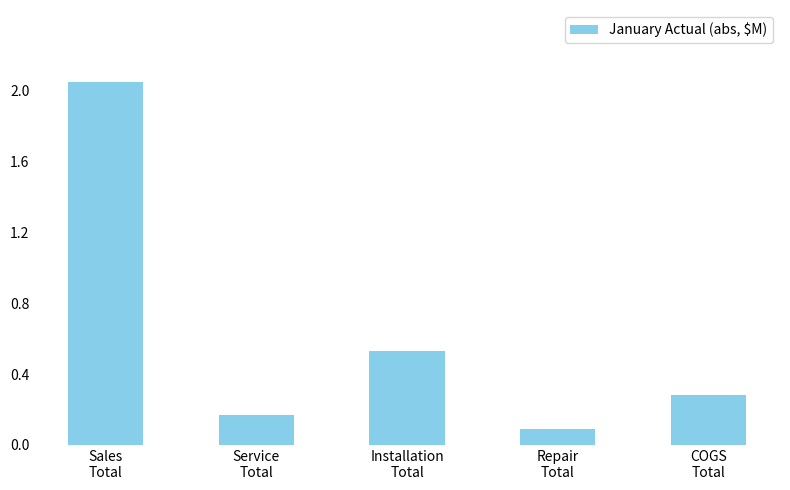

Rank the categories by value from highest to lowest.

Sales
Total, Installation
Total, COGS
Total, Service
Total, Repair
Total